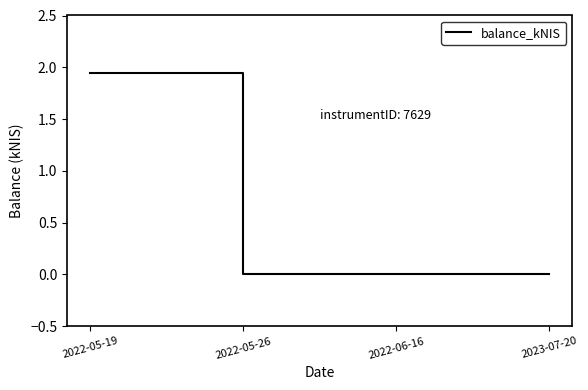

Is this an area chart (filled region under the line)?

No